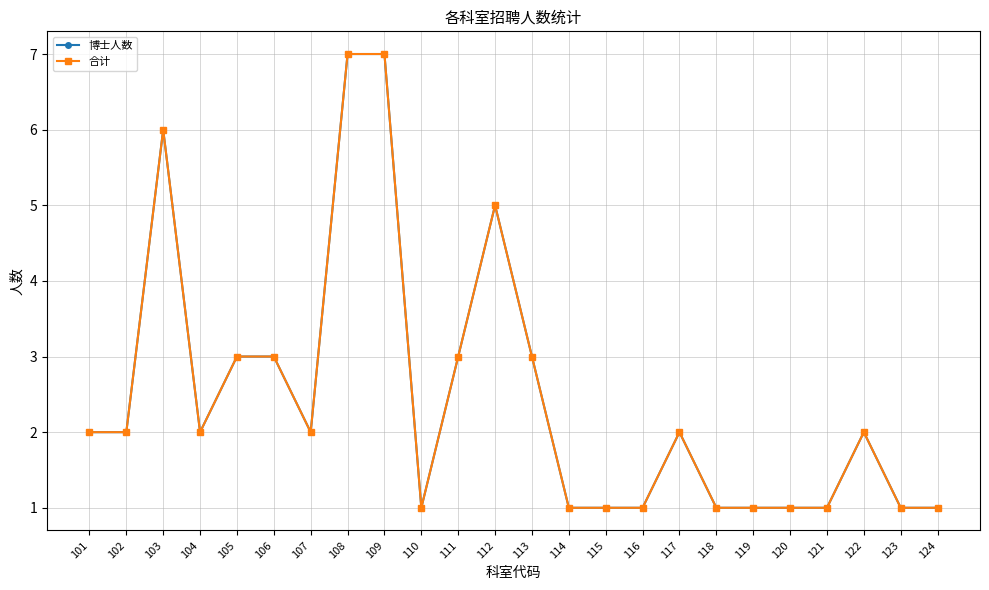

True or false: 博士人数 and 合计 intersect in this chart.

False